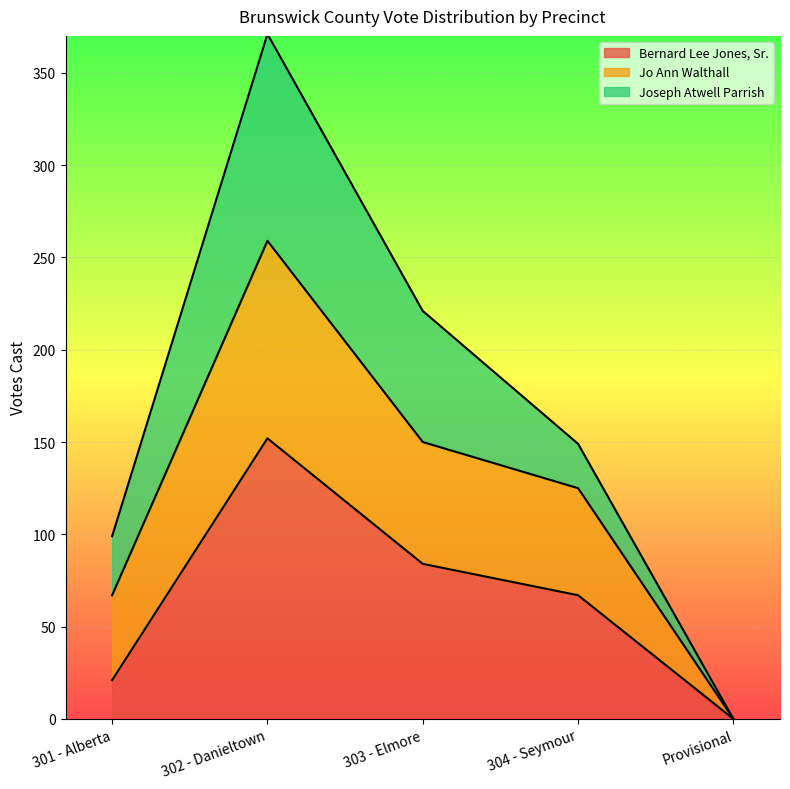

At which label does Bernard Lee Jones, Sr. reach its peak?

302 - Danieltown